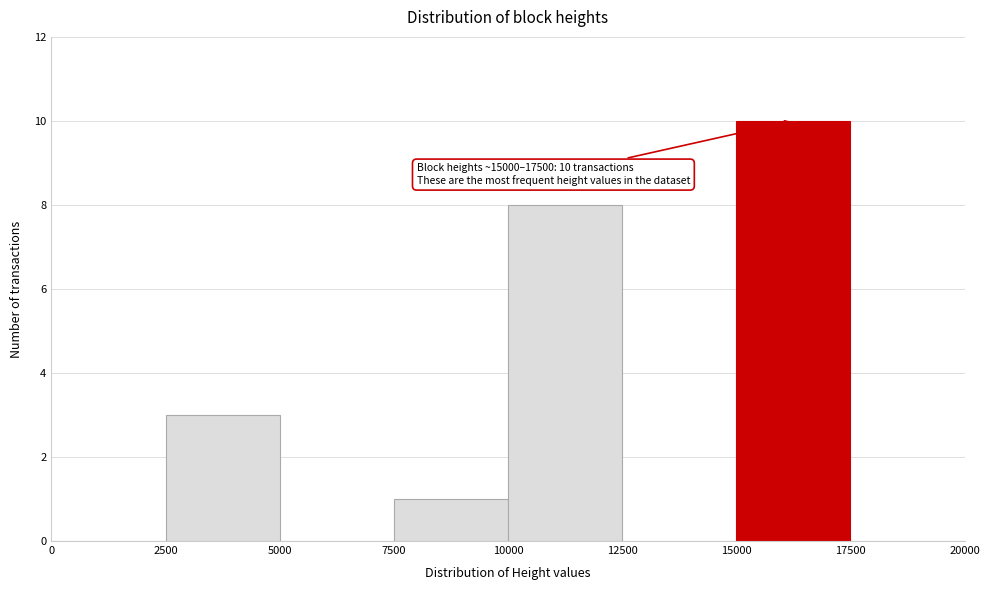

Which range on the x-axis has the tallest bar?

15000 to 17500